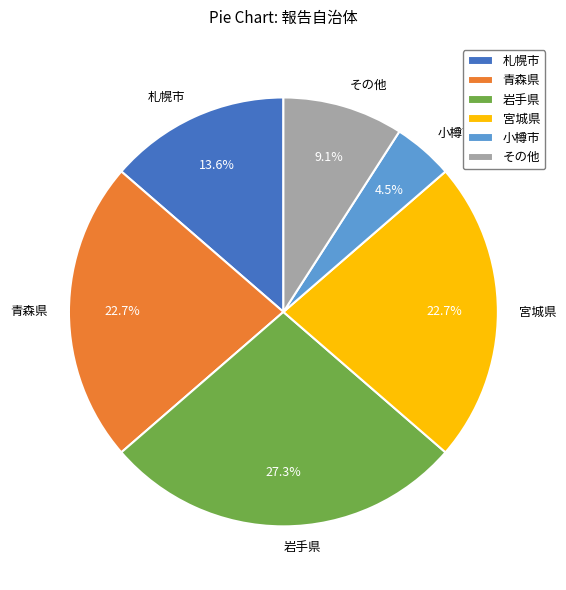

Which slice is the smallest?

小樽市